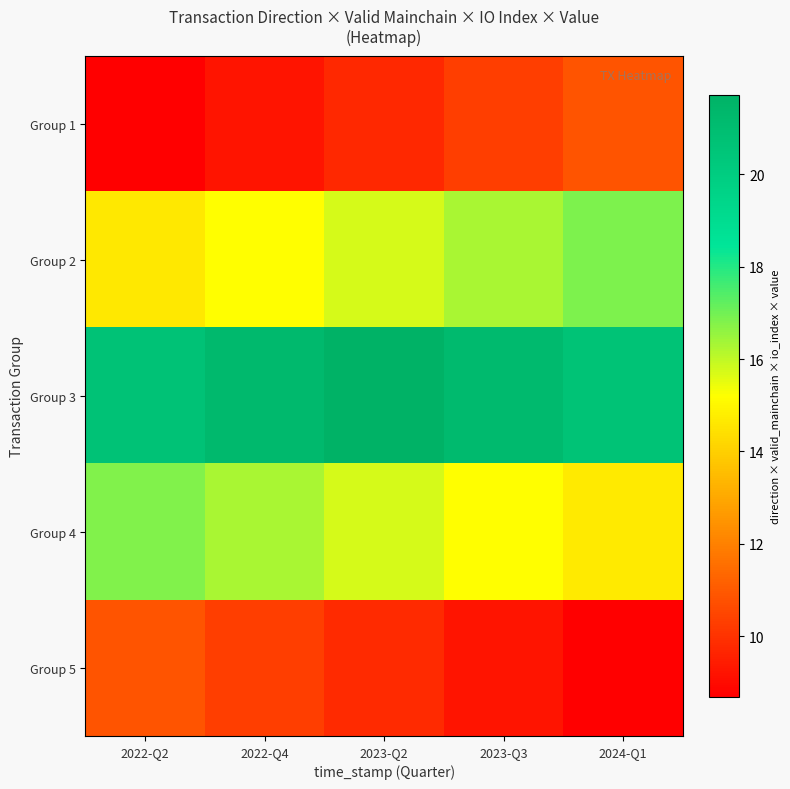

Between 2023-Q3 and 2023-Q2, which is larger?

2023-Q3